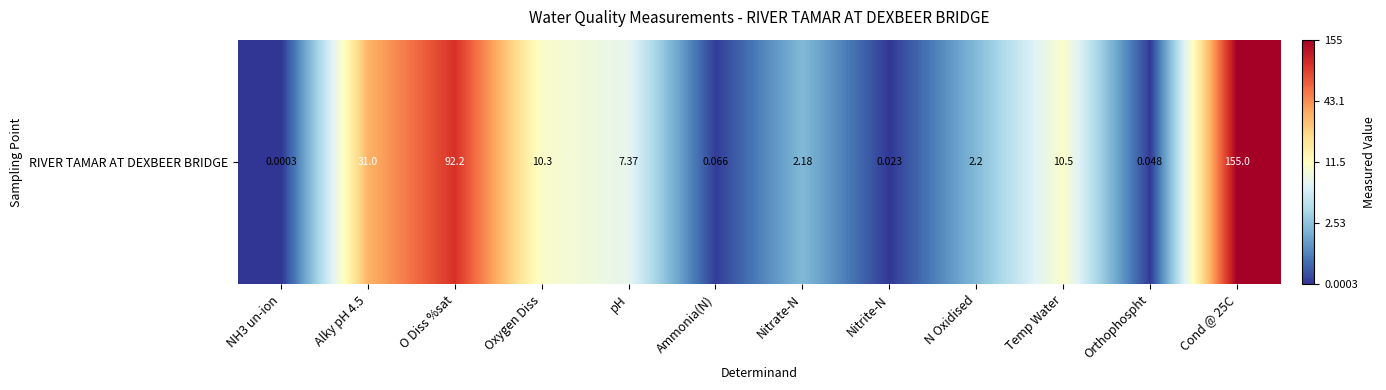

What is the difference between the values at Orthophospht and N Oxidised?

1.1